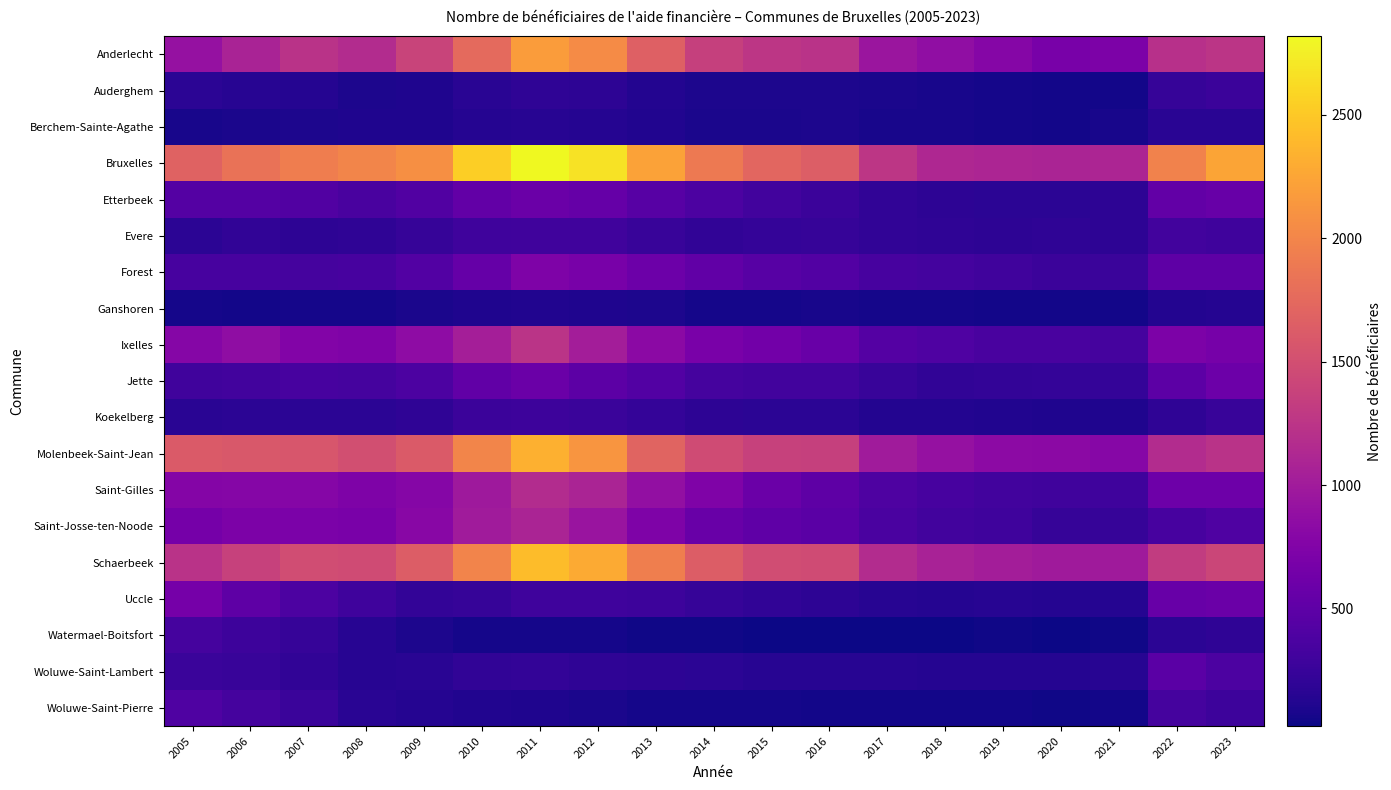

Rank the series by their maximum value, from lowest to highest.

Ganshoren, Berchem-Sainte-Agathe, Auderghem, Koekelberg, Evere, Watermael-Boitsfort, Woluwe-Saint-Pierre, Woluwe-Saint-Lambert, Etterbeek, Jette, Uccle, Forest, Saint-Josse-ten-Noode, Saint-Gilles, Ixelles, Anderlecht, Molenbeek-Saint-Jean, Schaerbeek, Bruxelles